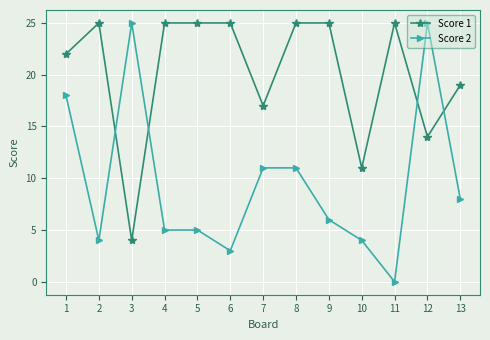

Where is the first local minimum for Score 1?

3